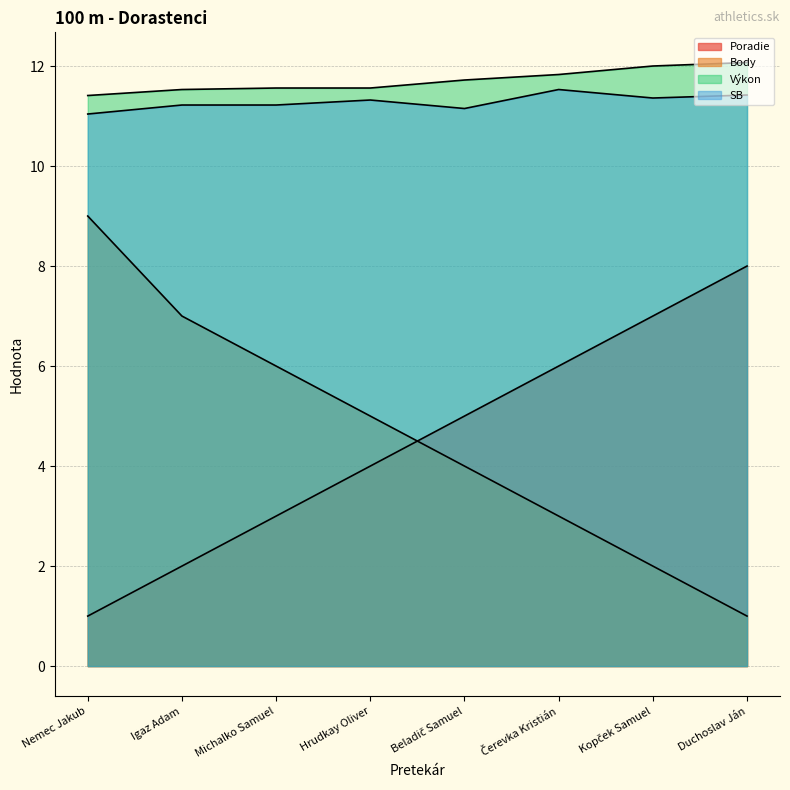

True or false: SB has more than 0 points higher than both neighbors.

True